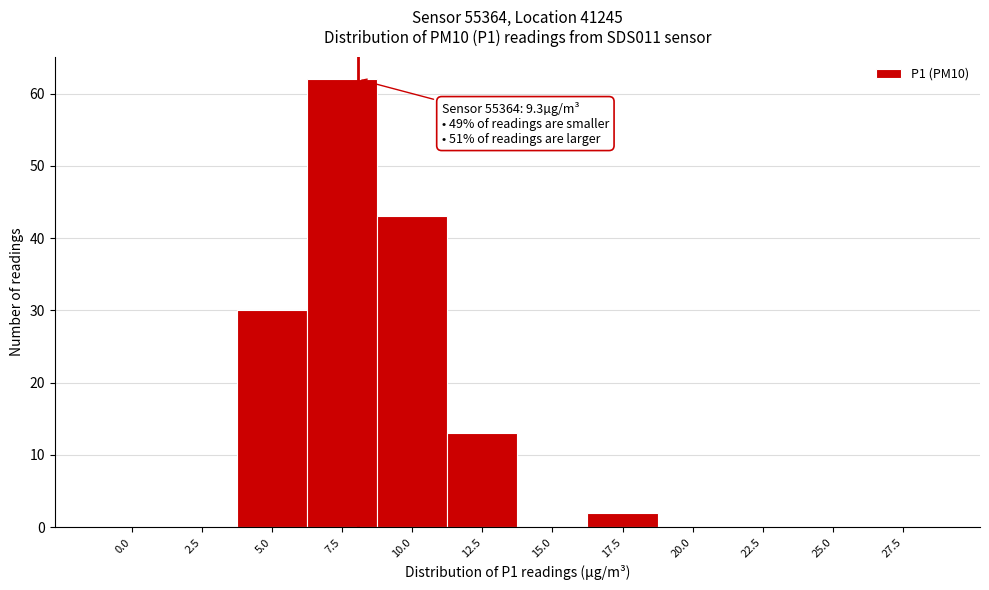

Reading left to right, list all the values displayed in this chart.

0.0=0	2.5=0	5.0=30	7.5=62	10.0=43	12.5=13	15.0=0	17.5=2	20.0=0	22.5=0	25.0=0	27.5=0